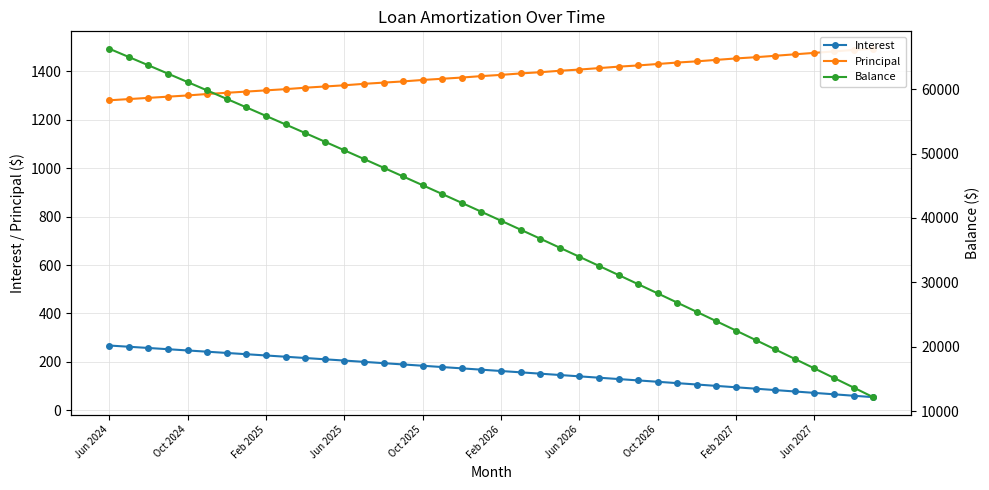

How many data points in Interest are above 167?

20